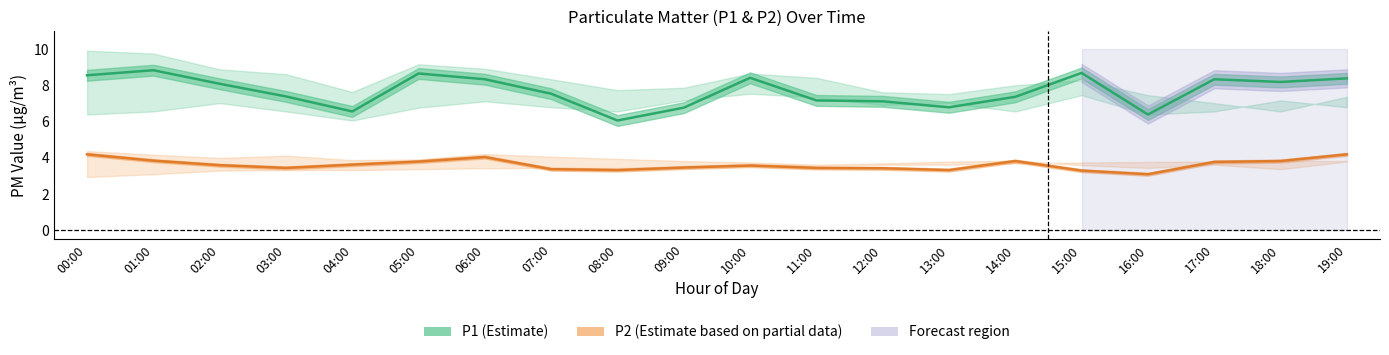

Is the value of P1 (Estimate) at 13:00 greater than the value of P2 (Estimate based on partial data) at 14:00?

Yes